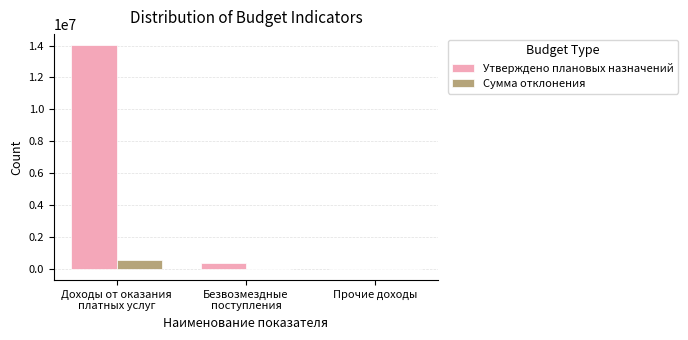

Which series has the largest range (max minus min)?

Утверждено плановых назначений